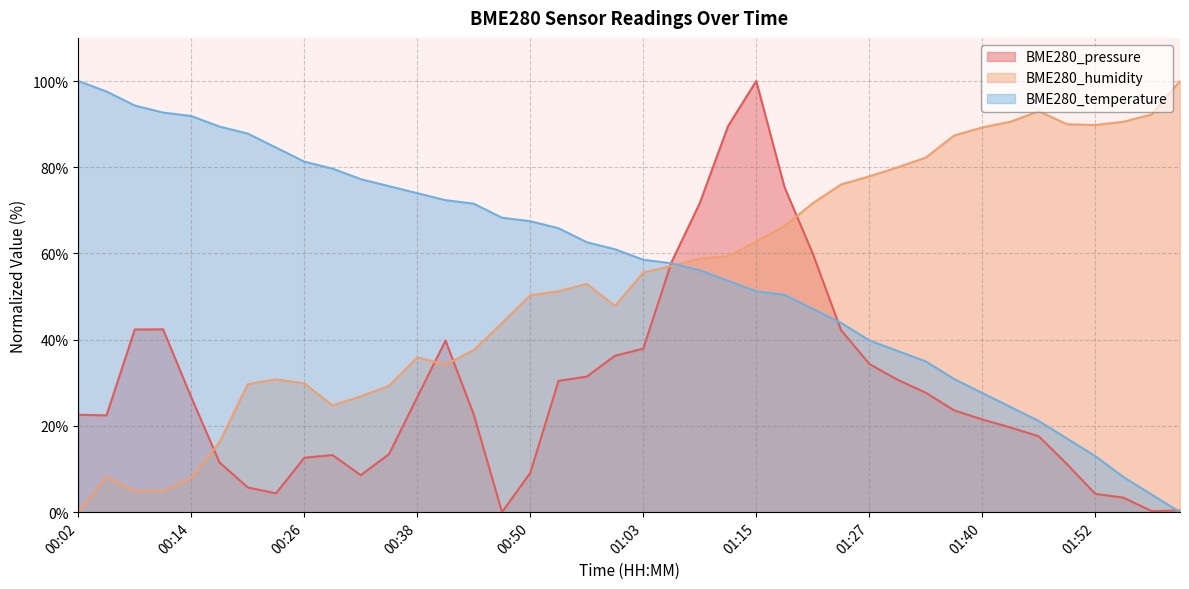

Reading left to right, transcribe all the data shown in this chart.

BME280_pressure: 22.6	22.4	42.4	42.4	26.6	11.5	5.7	4.4	12.6	13.2	8.6	13.5	26.7	39.8	22.6	0.0	9.1	30.5	31.4	36.3	37.9	58.0	71.7	89.5	100.0	75.4	60.0	42.2	34.4	30.7	27.7	23.6	21.5	19.6	17.6	11.1	4.2	3.4	0.2	0.4
BME280_humidity: 0.0	8.1	4.9	4.9	7.9	16.3	29.7	30.8	29.9	24.8	26.8	29.3	35.9	34.2	37.6	43.9	50.3	51.2	52.9	47.8	55.6	57.1	58.8	59.4	62.8	66.4	71.6	76.0	77.9	80.0	82.2	87.3	89.2	90.5	93.0	90.0	89.8	90.5	92.2	100.0
BME280_temperature: 100.0	97.6	94.3	92.7	91.9	89.4	87.8	84.6	81.3	79.7	77.2	75.6	74.0	72.4	71.5	68.3	67.5	65.9	62.6	61.0	58.5	57.7	56.1	53.7	51.2	50.4	47.2	43.9	39.8	37.4	35.0	30.9	27.6	24.4	21.1	17.1	13.0	8.1	4.1	0.0